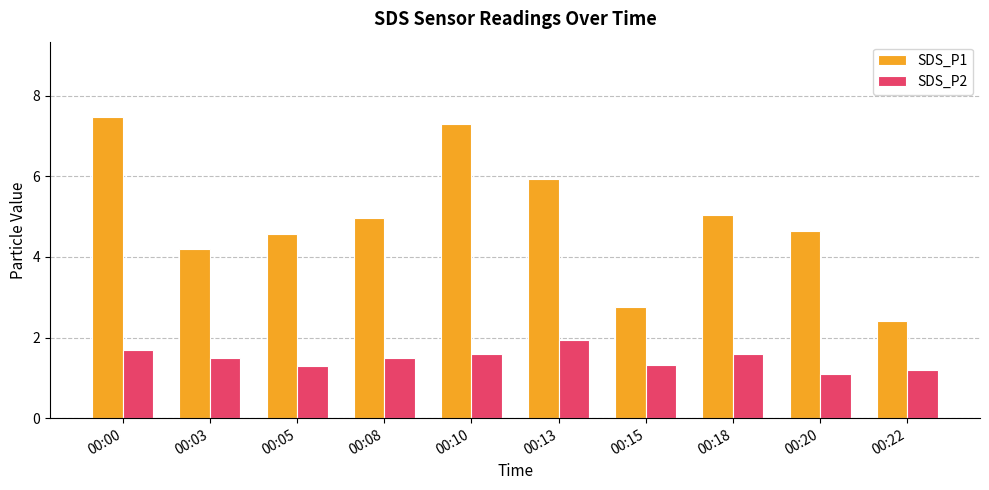

Which series has the largest total across all categories?

SDS_P1